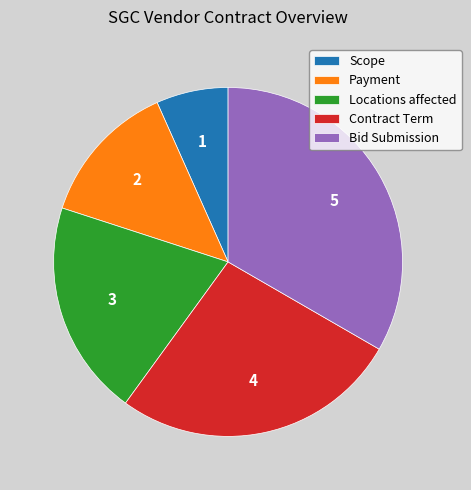

The Scope slice represents 18% of the pie. True or false?

False